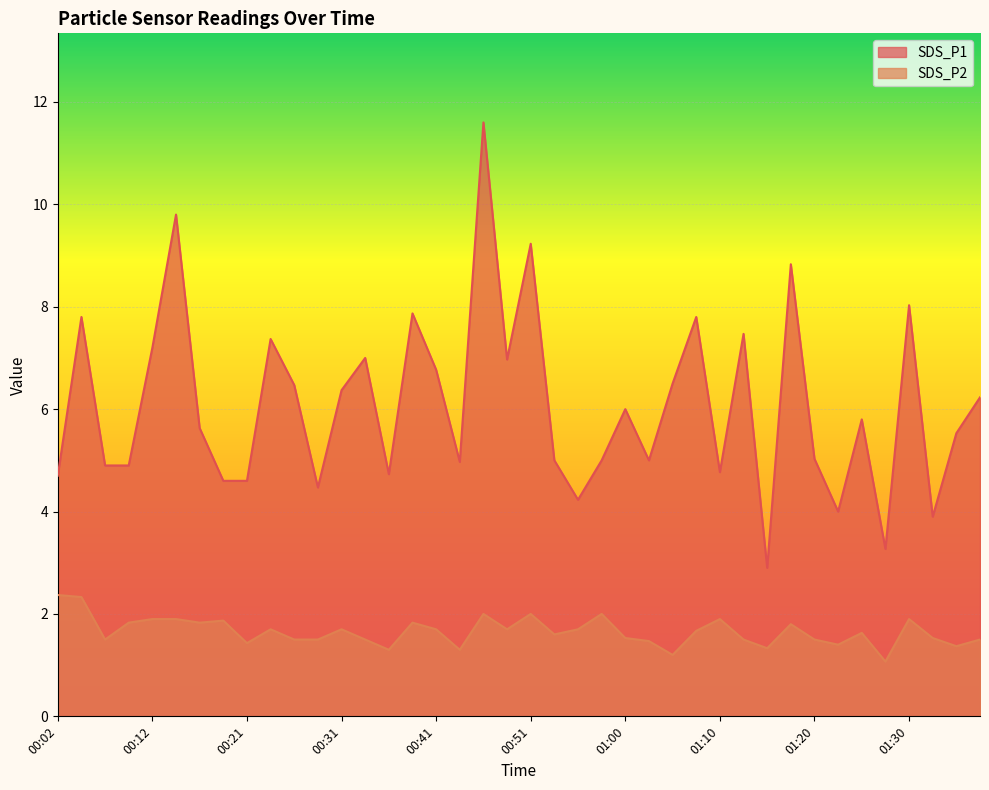

Rank the series by their average value, from lowest to highest.

SDS_P2, SDS_P1